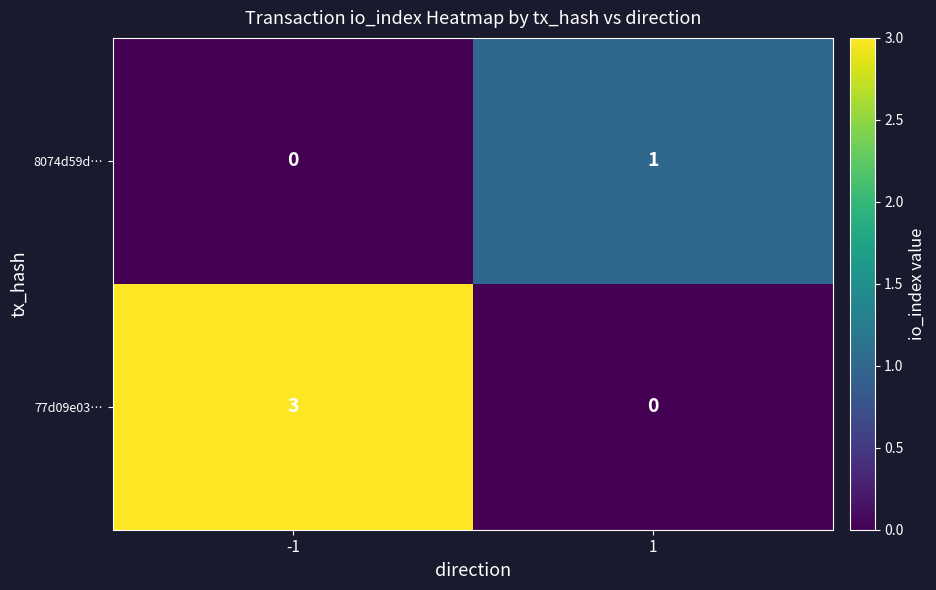

Which series has the largest range (max minus min)?

77d09e03…